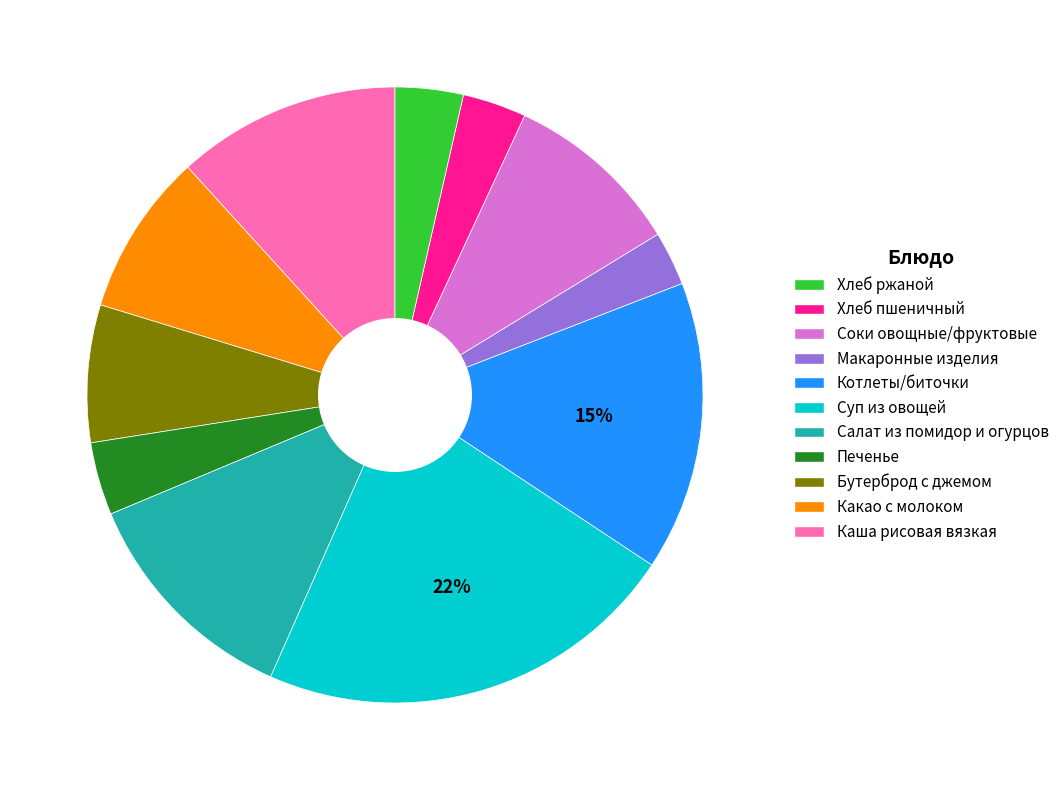

To the nearest percent, what is the average slice percentage?

9%